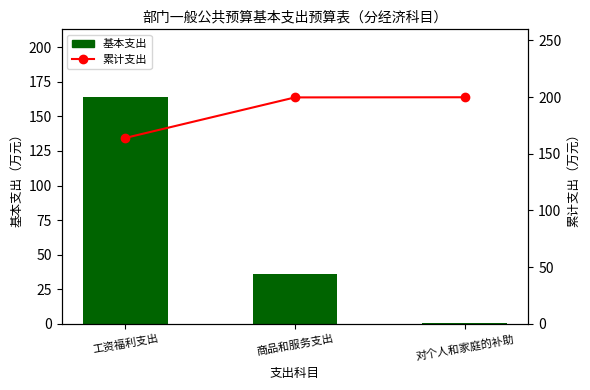

Reading left to right, transcribe all the data shown in this chart.

基本支出: 工资福利支出=163.9	商品和服务支出=35.8	对个人和家庭的补助=0.1
累计支出: 工资福利支出=163.9	商品和服务支出=199.7	对个人和家庭的补助=199.8